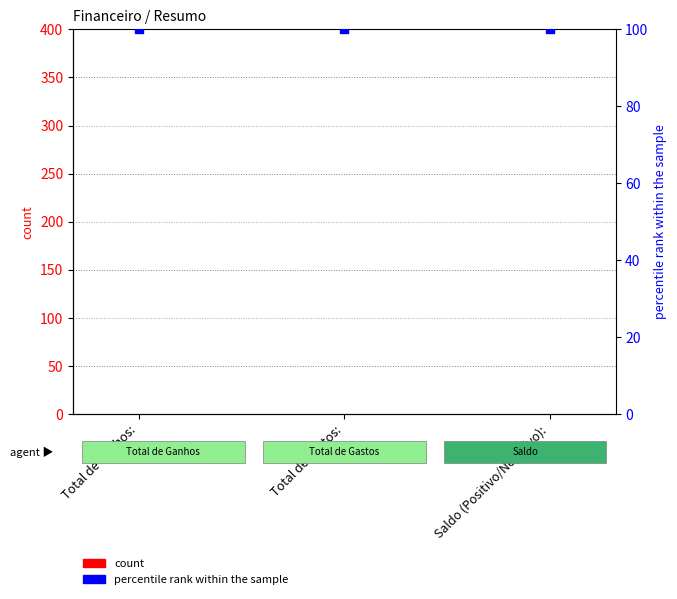

What are all the series names shown in the legend?

count, percentile rank within the sample